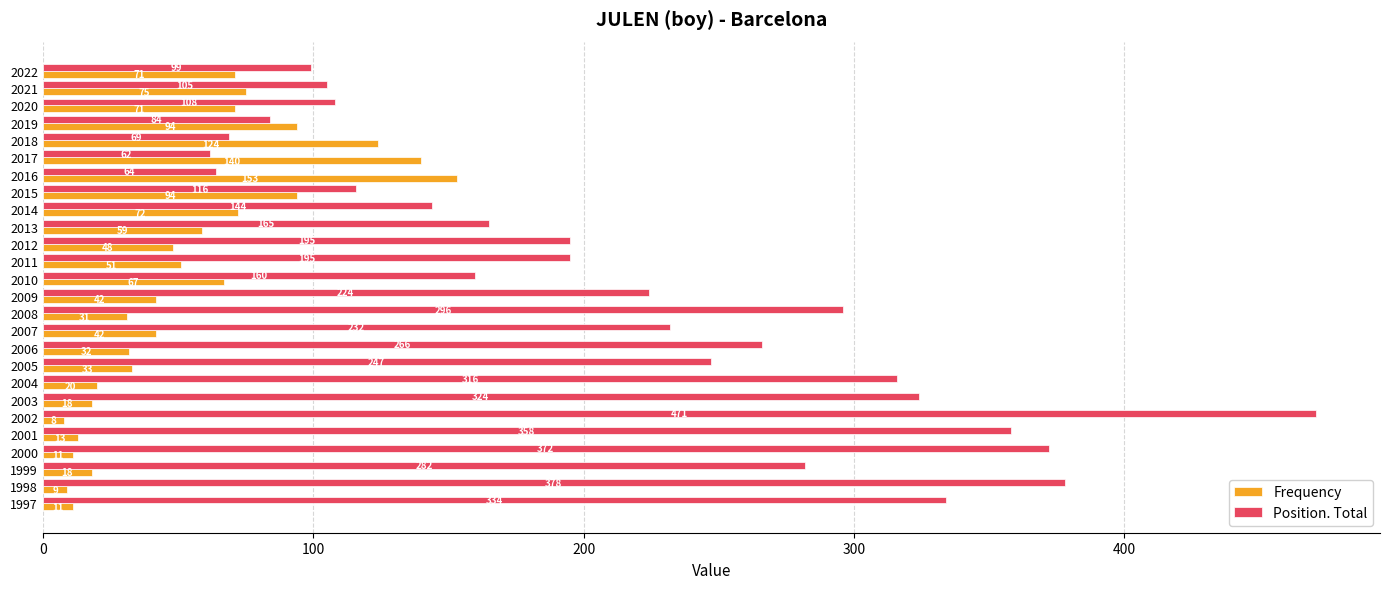

Rank the series by their maximum value, from highest to lowest.

Position. Total, Frequency